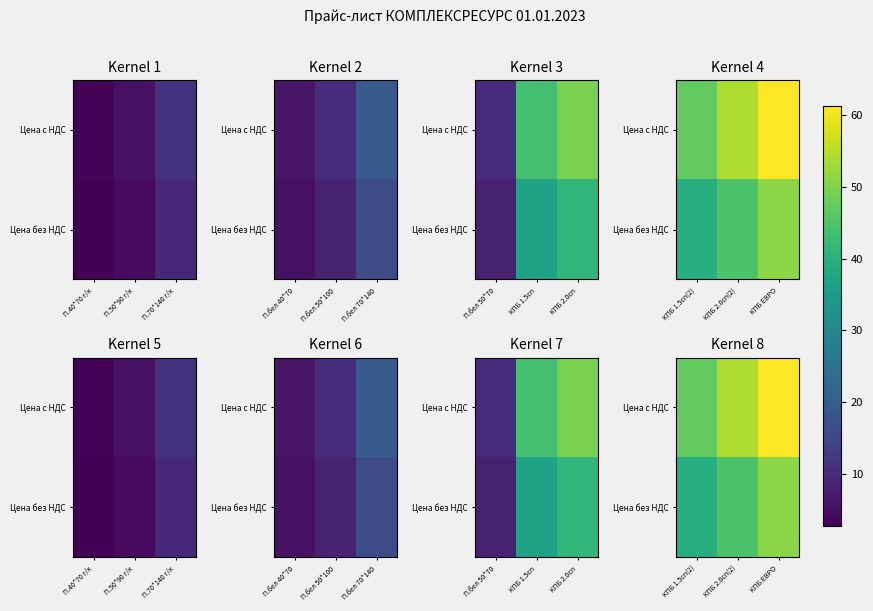

What is the maximum value for Цена без НДС?

51.0